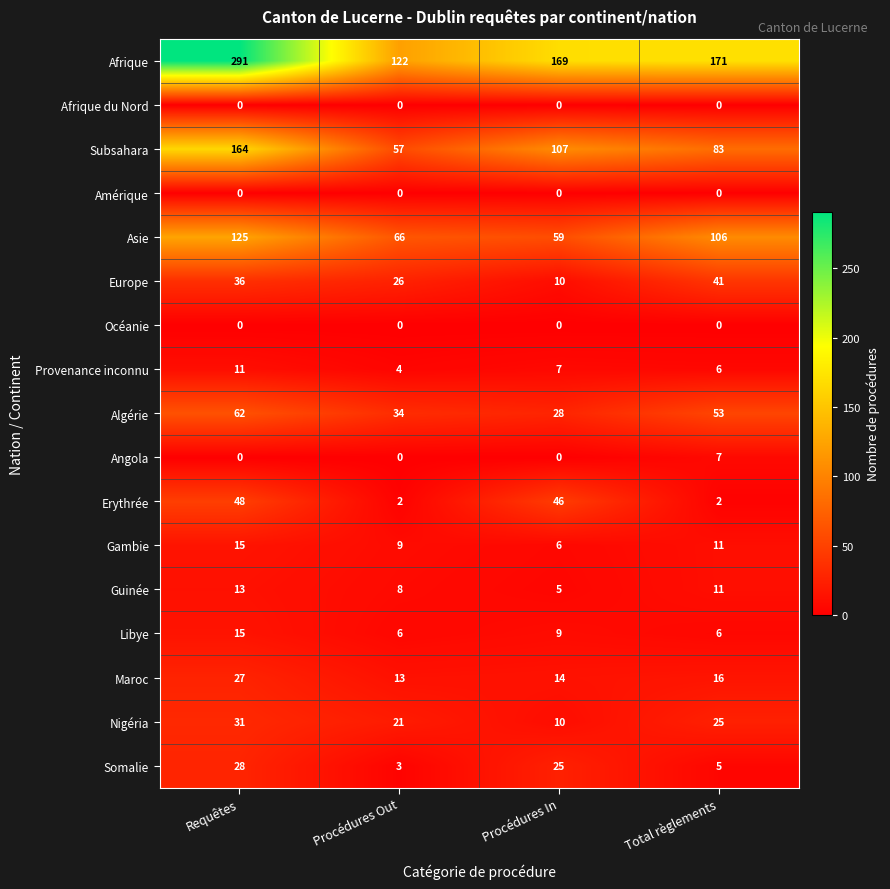

List the labels in order of Gambie value, smallest first.

Procédures In, Procédures Out, Total règlements, Requêtes